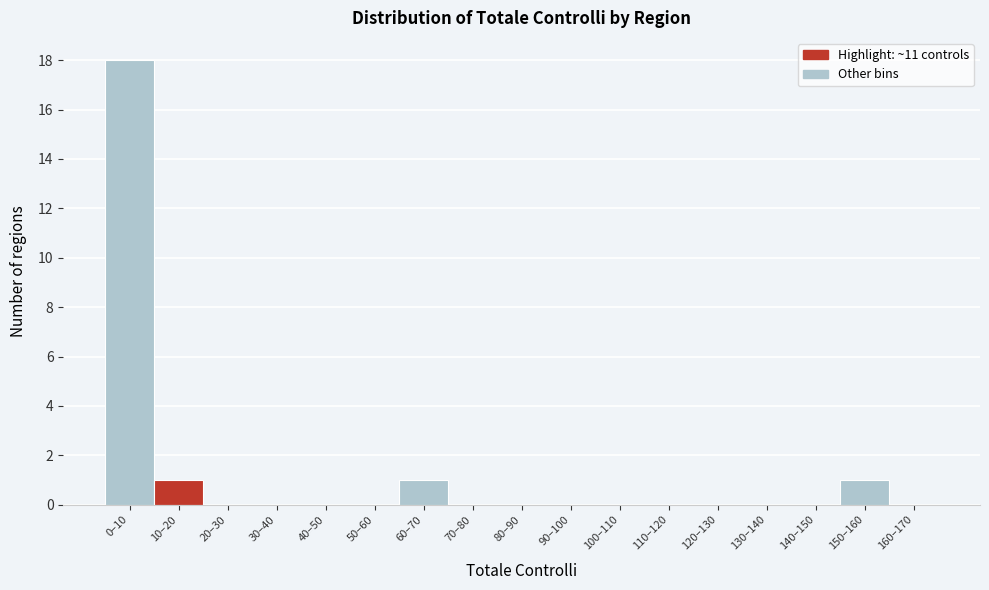

Reading right to left, list all the values displayed in this chart.

160–170=0	150–160=1	140–150=0	130–140=0	120–130=0	110–120=0	100–110=0	90–100=0	80–90=0	70–80=0	60–70=1	50–60=0	40–50=0	30–40=0	20–30=0	10–20=1	0–10=18